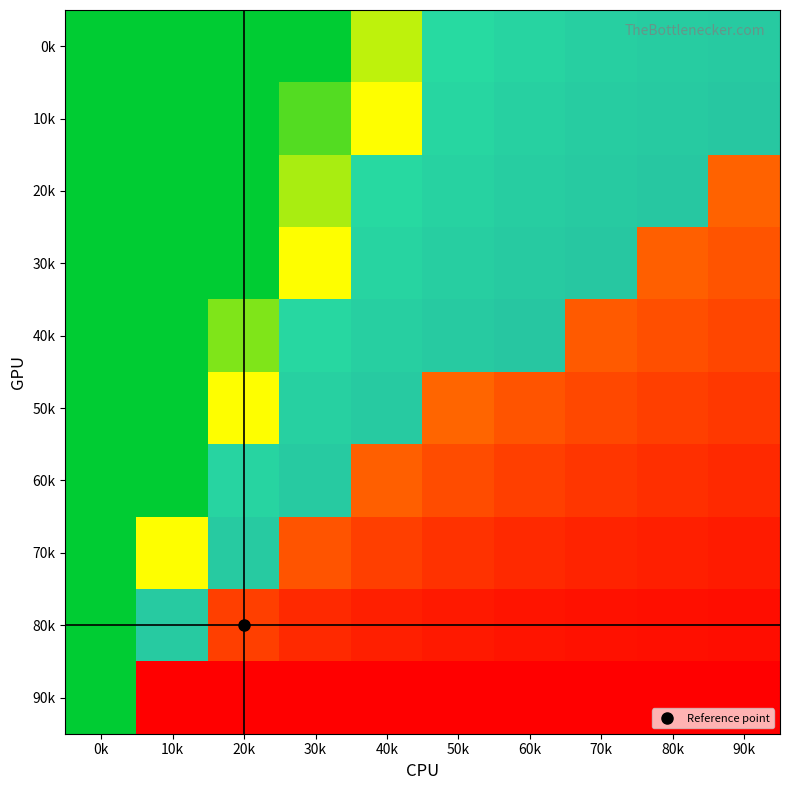

What is the total value across all series at 90k?

2